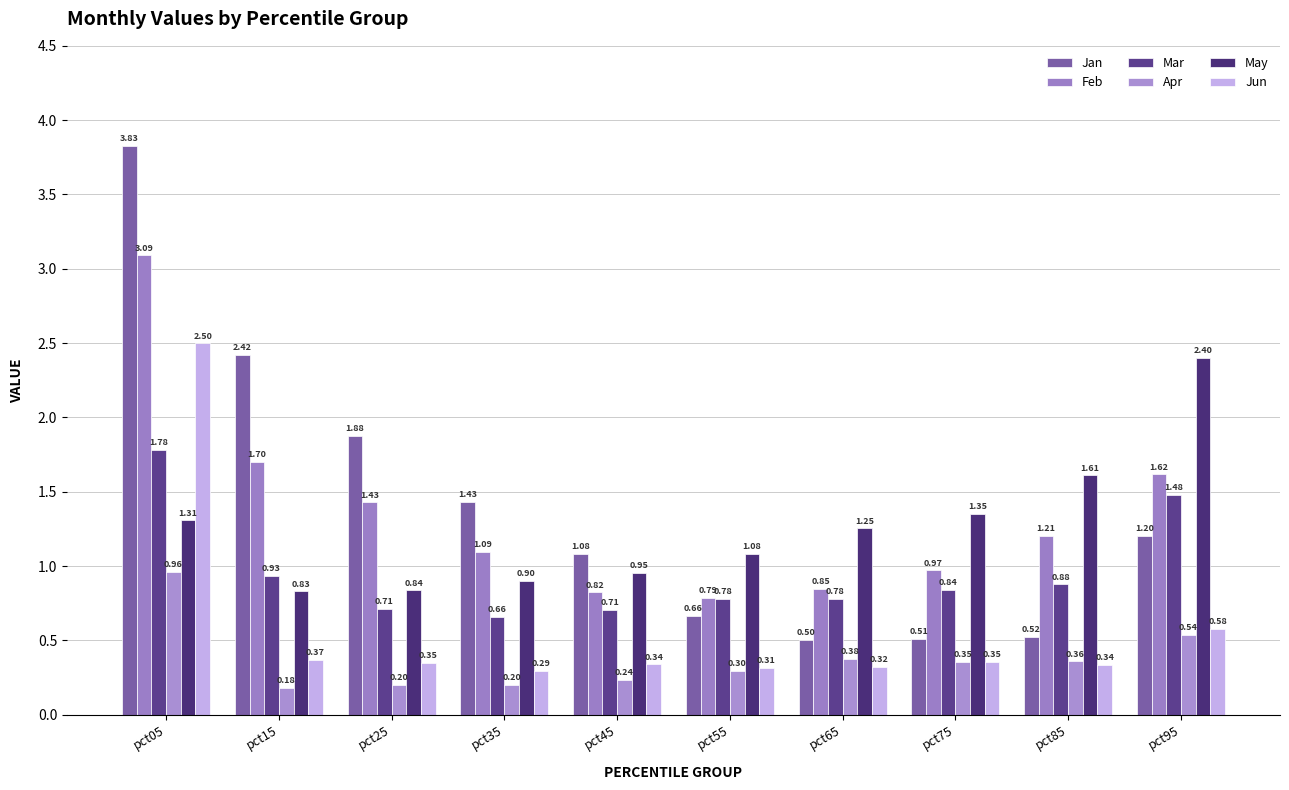

Is the value of Feb at pct65 greater than the value of Jan at pct75?

Yes